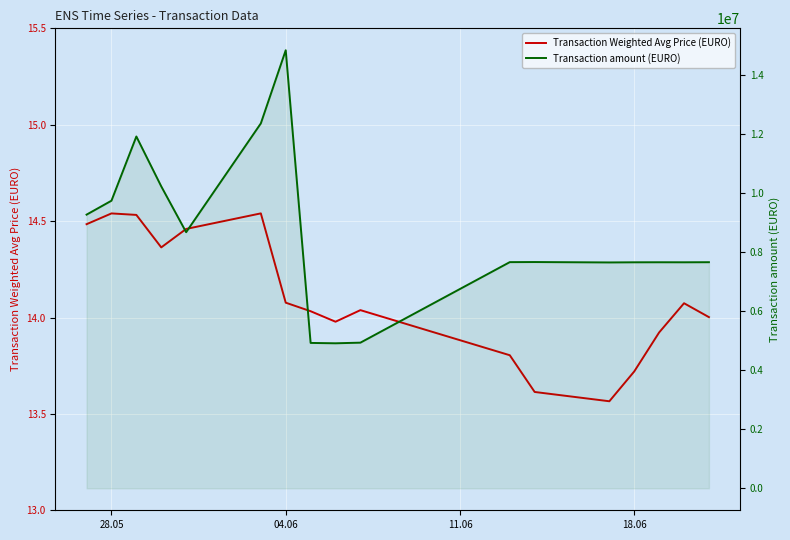

At which label does Transaction Weighted Avg Price (EURO) first exceed 14?

28.05